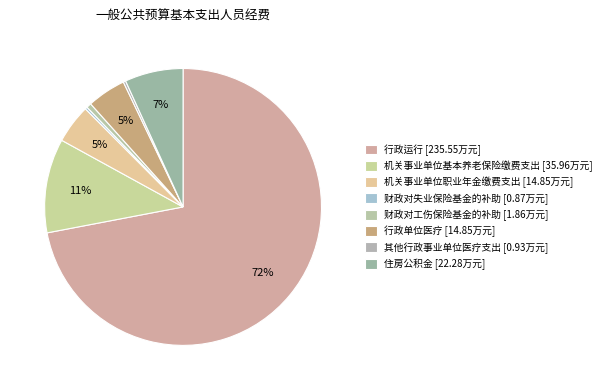

Does 行政单位医疗 represent more than half of the total?

No